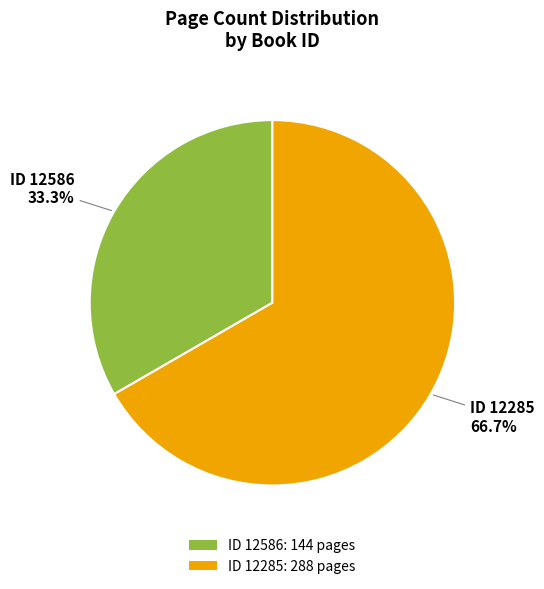

Which slice is the largest?

ID 12285: 288 pages